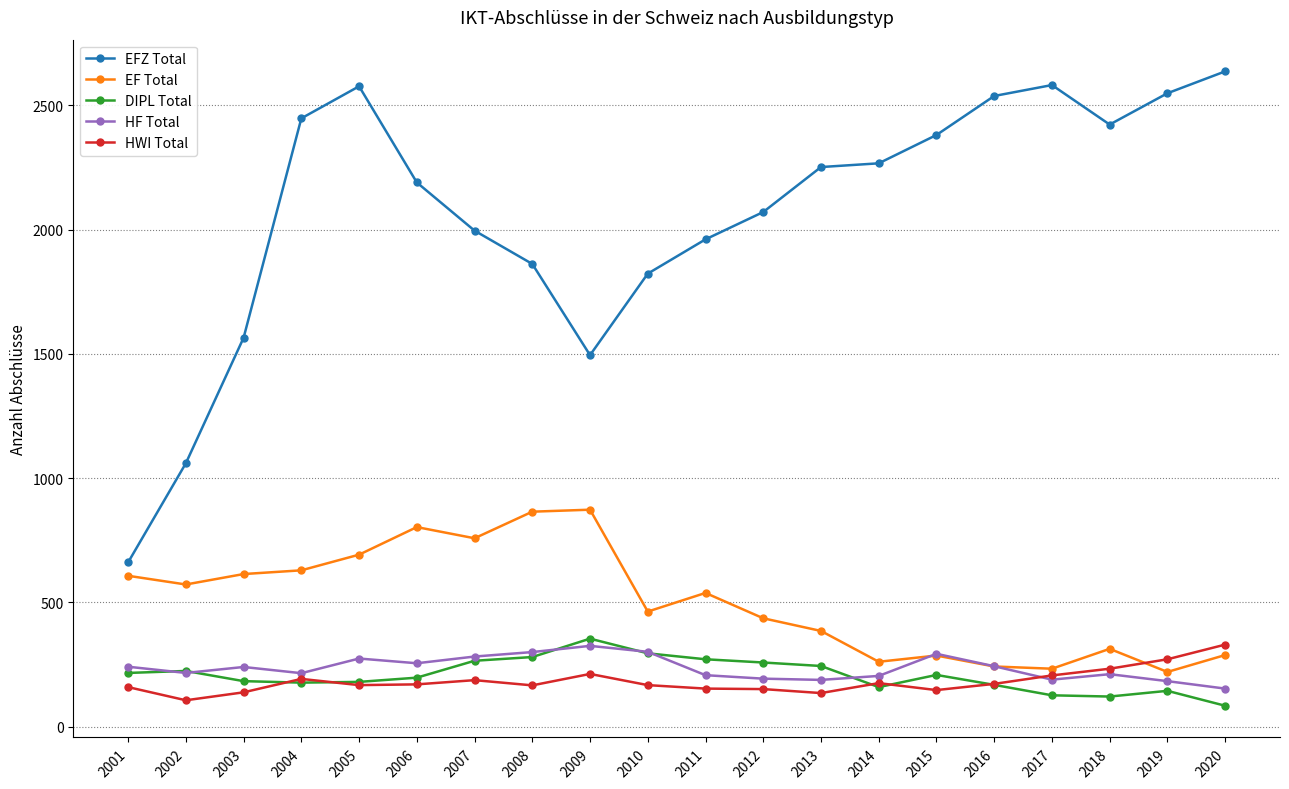

Which series has the largest total across all categories?

EFZ Total